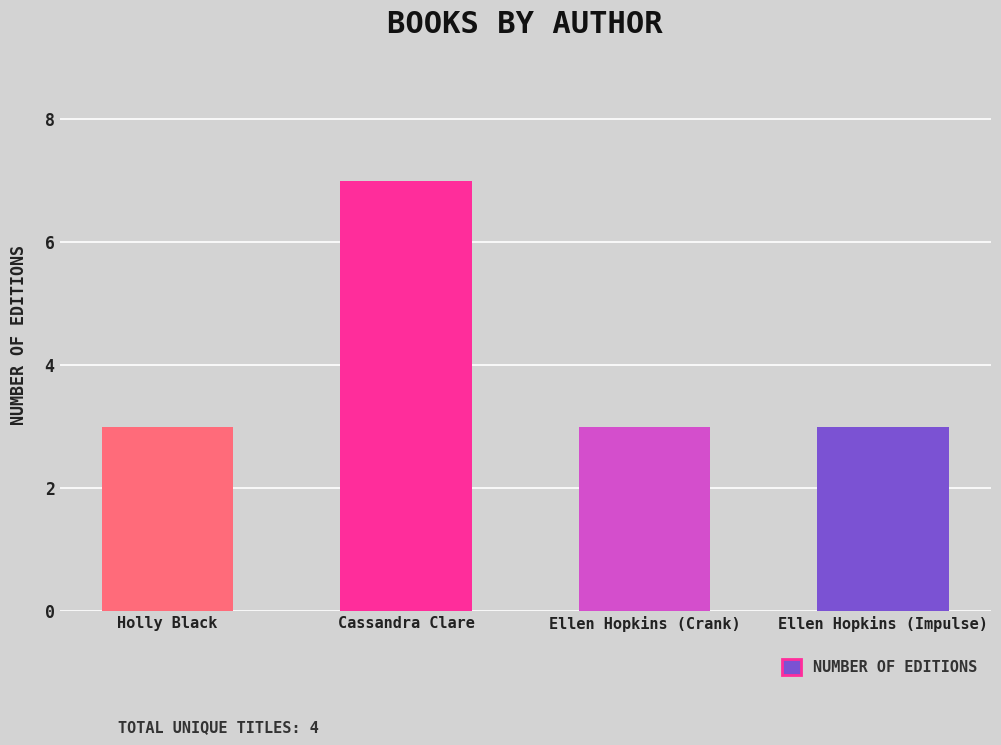

Reading right to left, list all the values displayed in this chart.

Ellen Hopkins (Impulse)=3	Ellen Hopkins (Crank)=3	Cassandra Clare=7	Holly Black=3